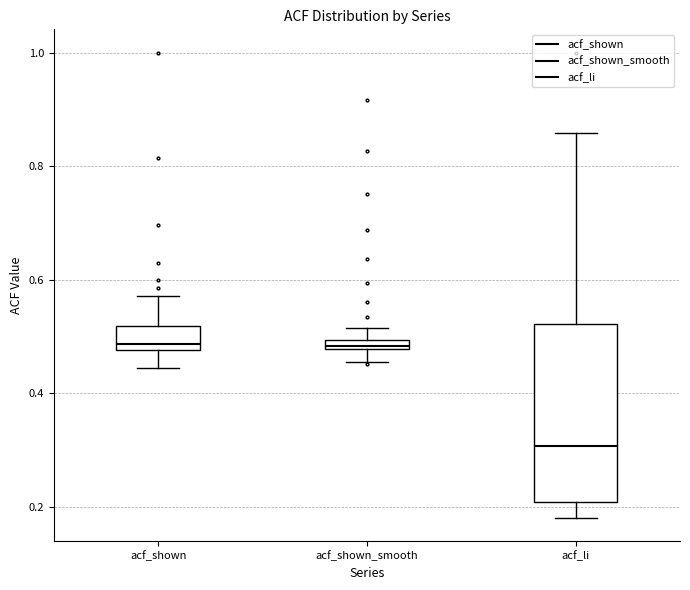

Which box is the tallest, from its lower edge to its upper edge?

acf_li